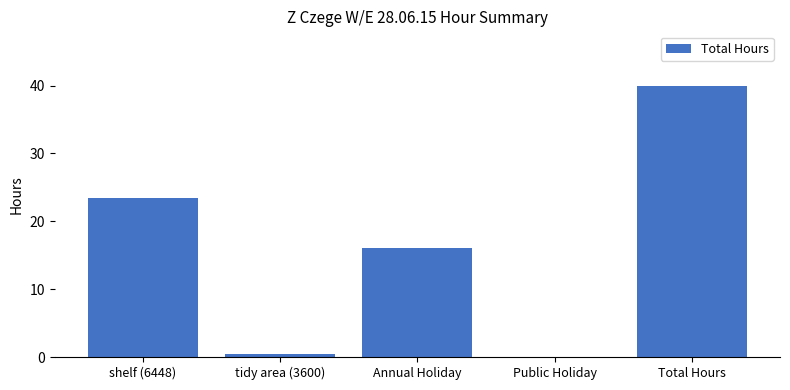

The value at tidy area (3600) is 0.5. True or false?

True